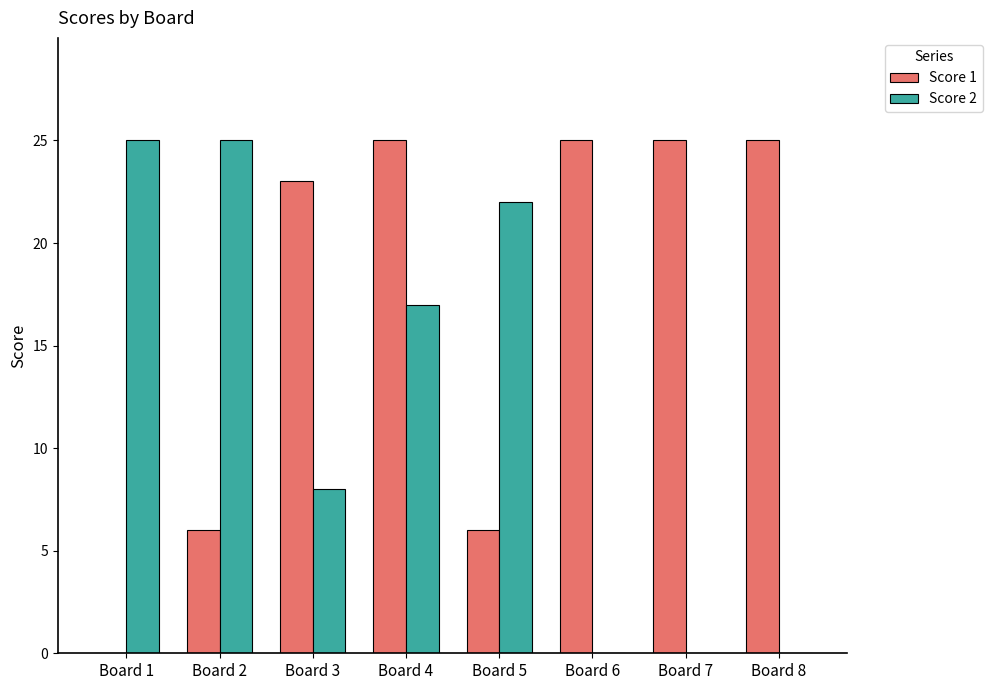

How many positive values does the Score 1 series have?

7